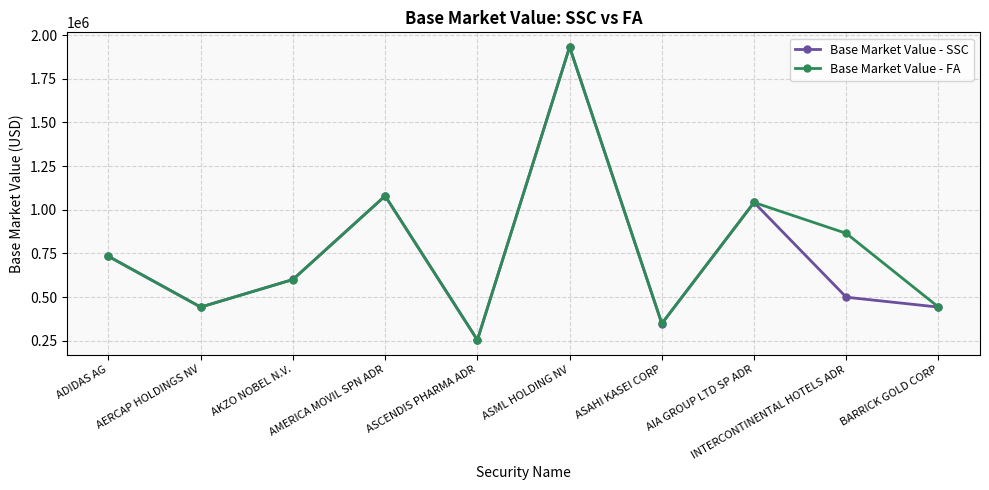

What is the smallest value displayed?

255024.0